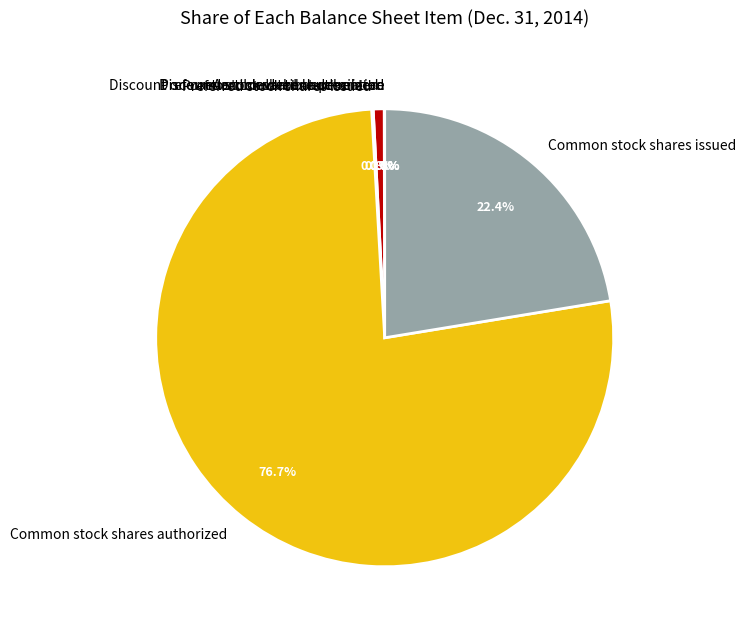

Which category accounts for the majority?

Common stock shares authorized